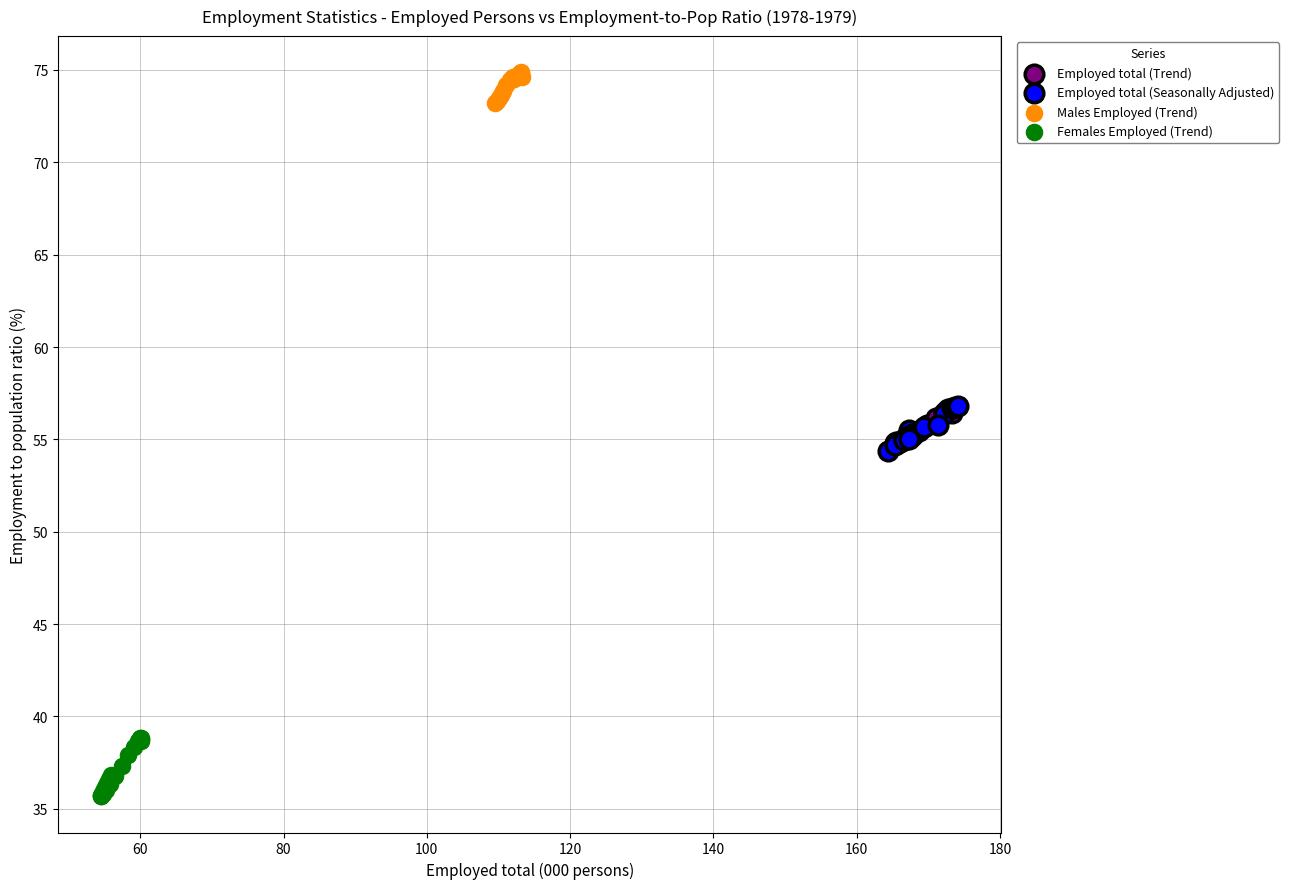

Which series contains the lowest Y value?

Females Employed (Trend)